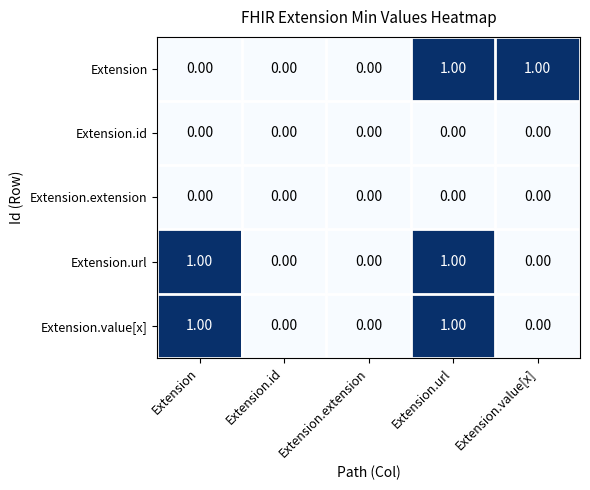

At which category is the sum across all series the highest?

Extension.url